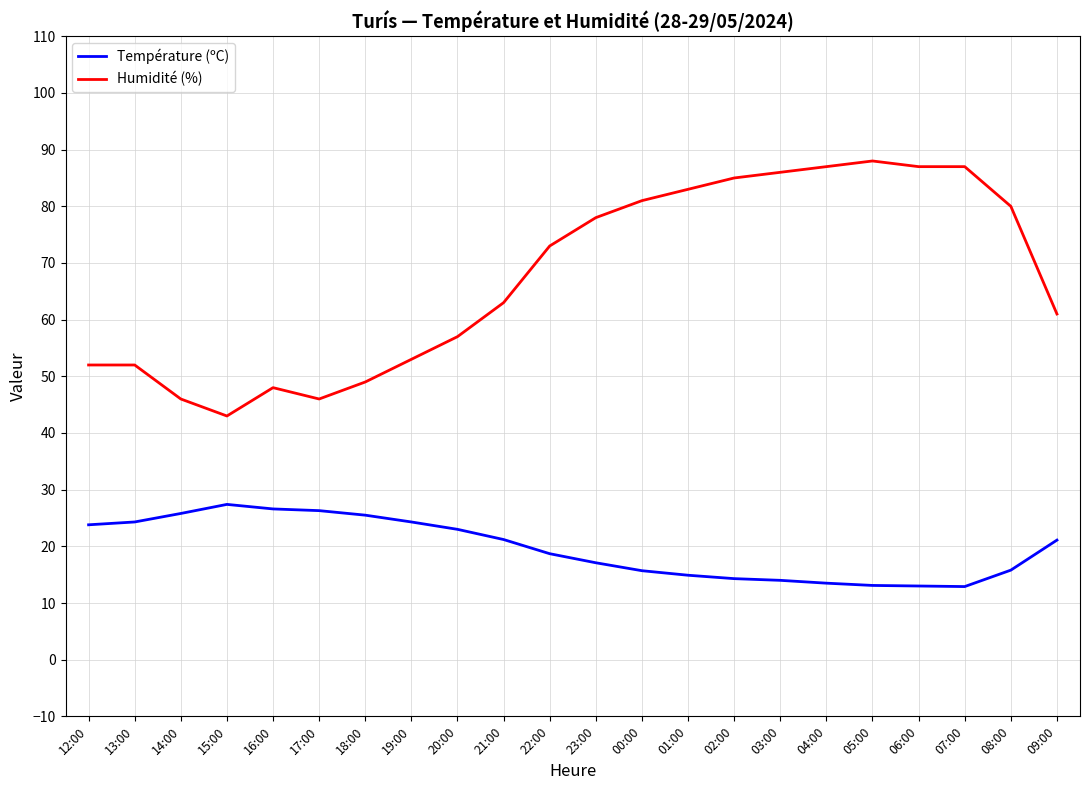

What position from the right is 01:00?

9